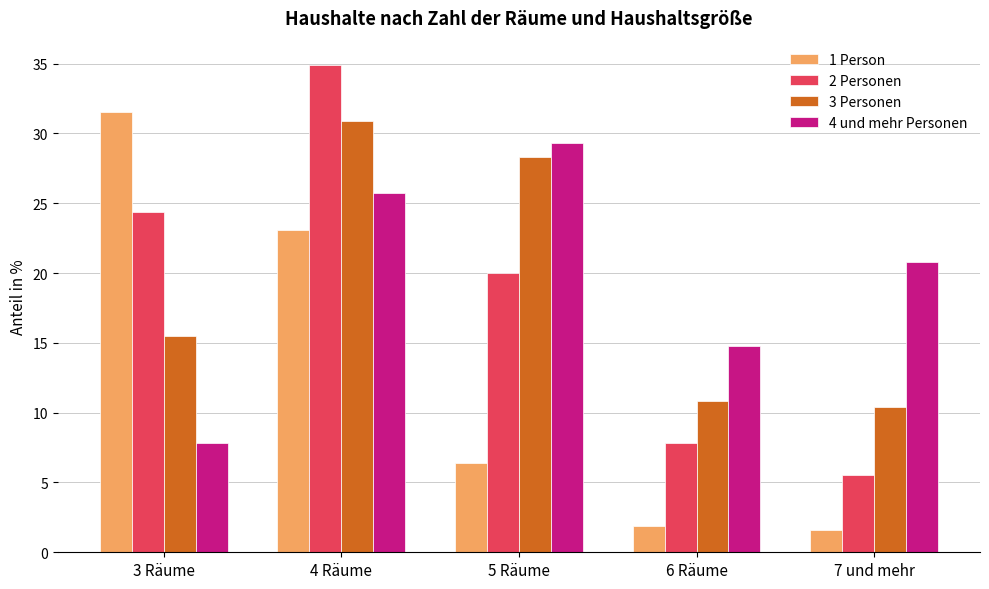

Which label corresponds to the largest value in the chart?

4 Räume